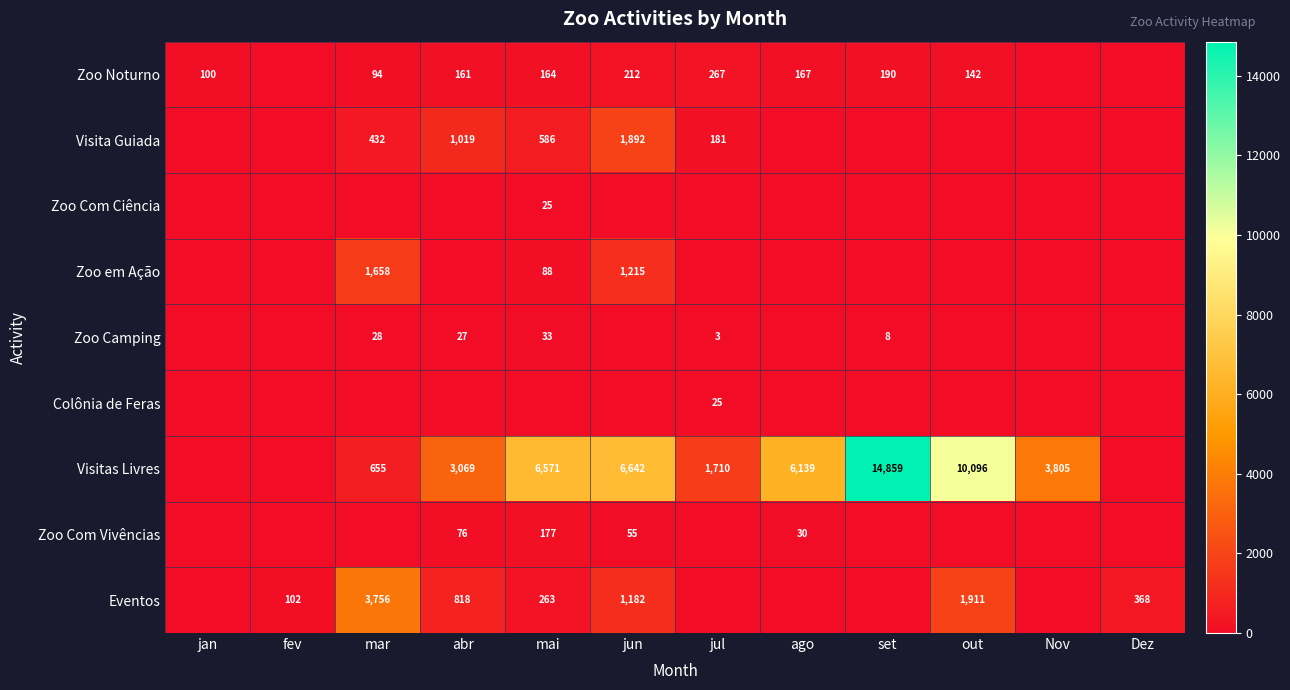

The Eventos series shows 102 at fev. True or false?

True